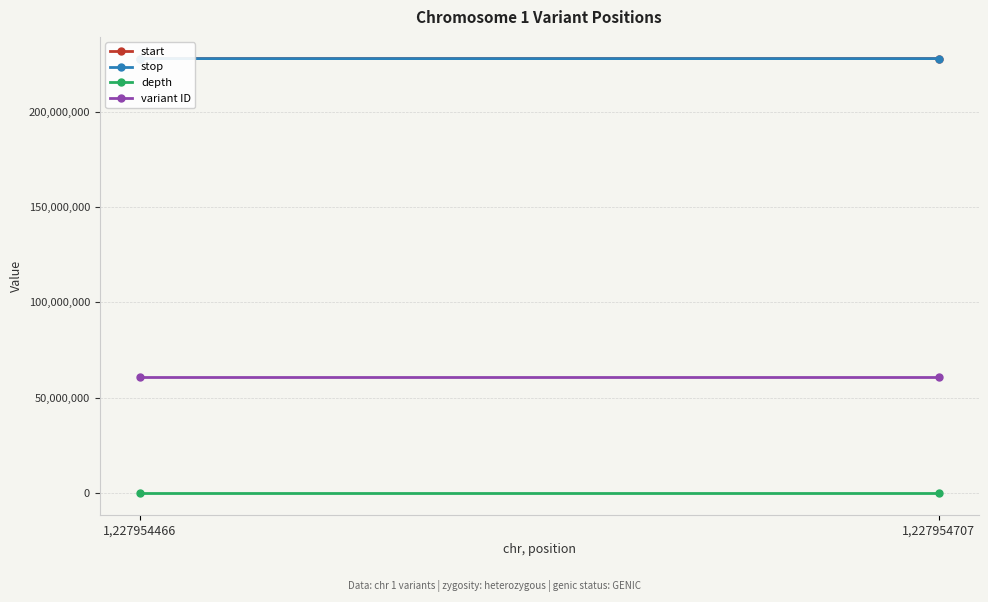

Rank the series by their maximum value, from highest to lowest.

stop, start, variant ID, depth